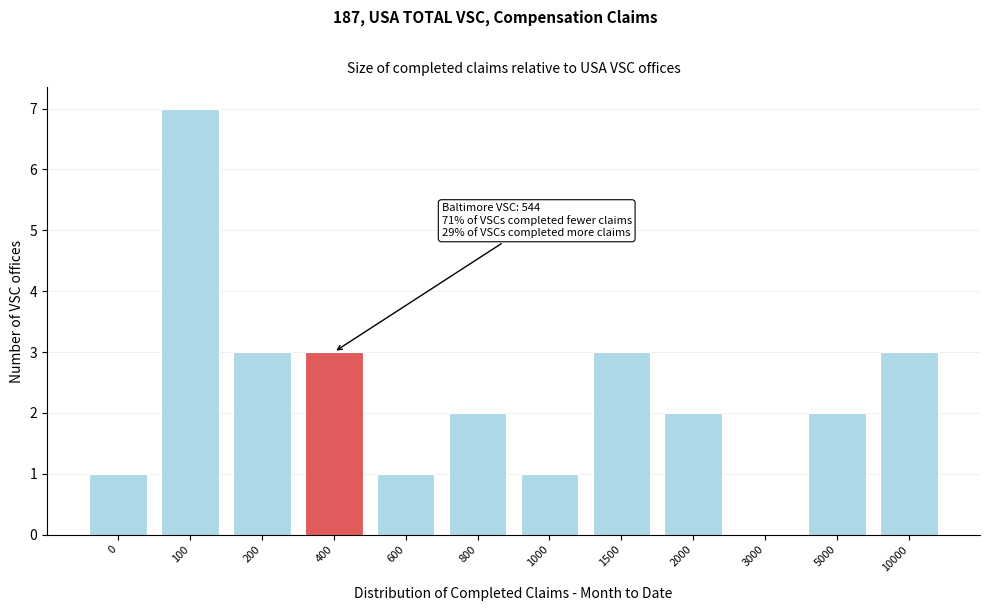

Reading left to right, what are all the values shown in this chart?

0=1	100=7	200=3	400=3	600=1	800=2	1000=1	1500=3	2000=2	3000=0	5000=2	10000=3